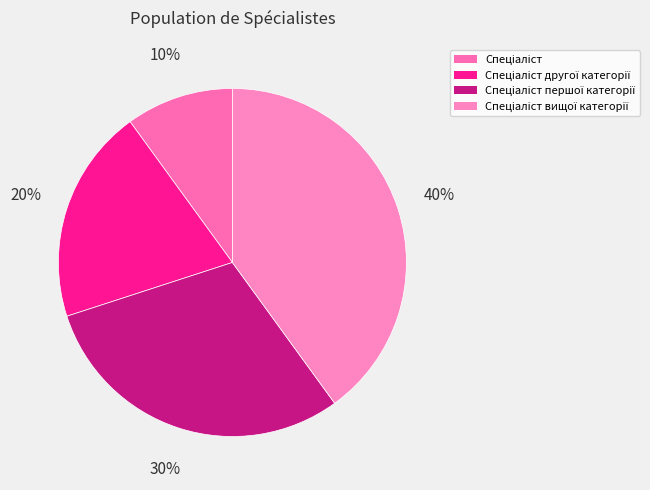

True or false: Спеціаліст другої категорії accounts for 15% of the total.

False